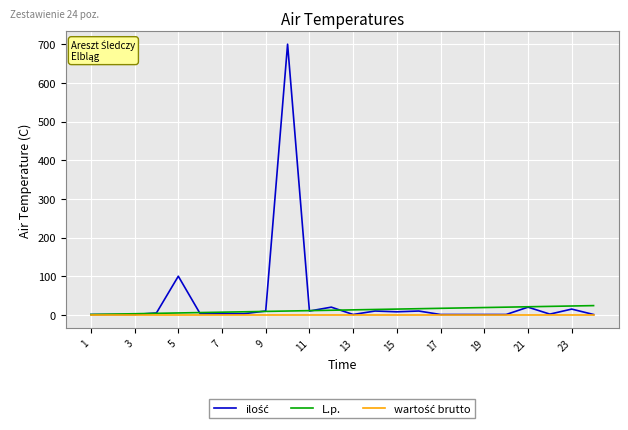

What is the maximum value shown in the chart?

700